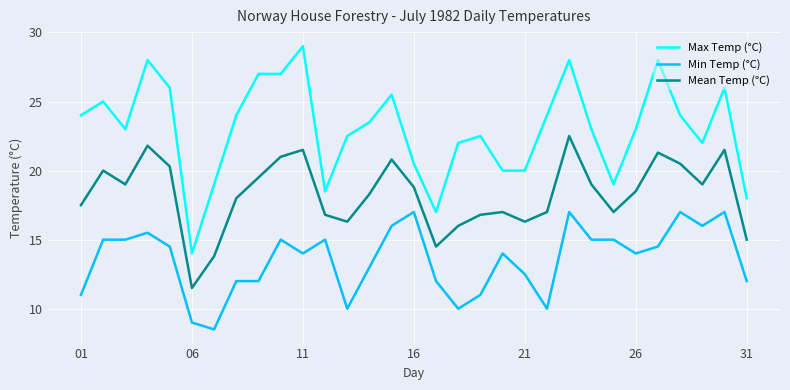

What is the minimum value shown in the chart?

8.5